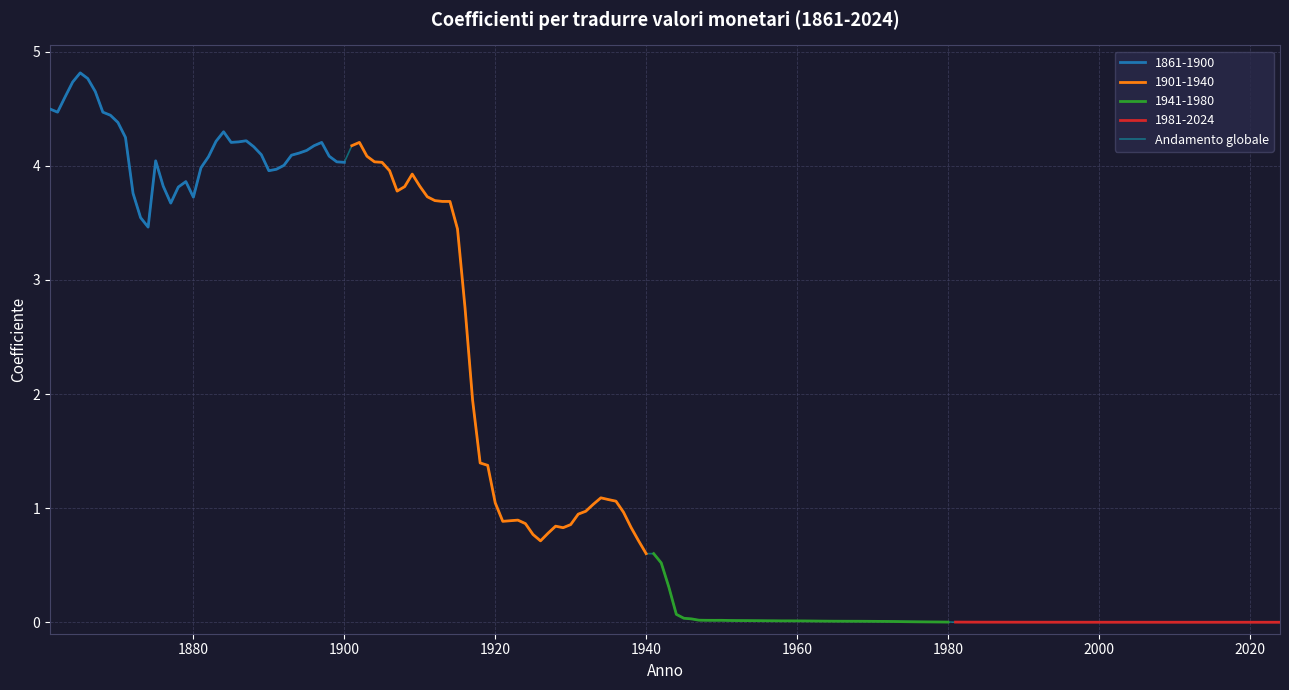

What is the lowest value of the 1861-1900 series?

3.5